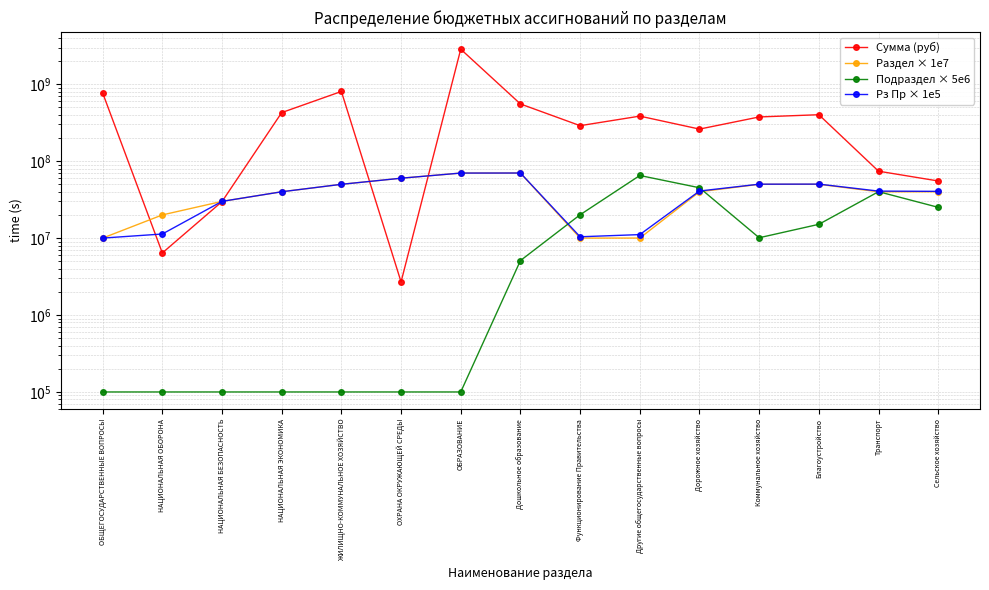

Between НАЦИОНАЛЬНАЯ БЕЗОПАСНОСТЬ and НАЦИОНАЛЬНАЯ ЭКОНОМИКА, which is larger?

НАЦИОНАЛЬНАЯ ЭКОНОМИКА